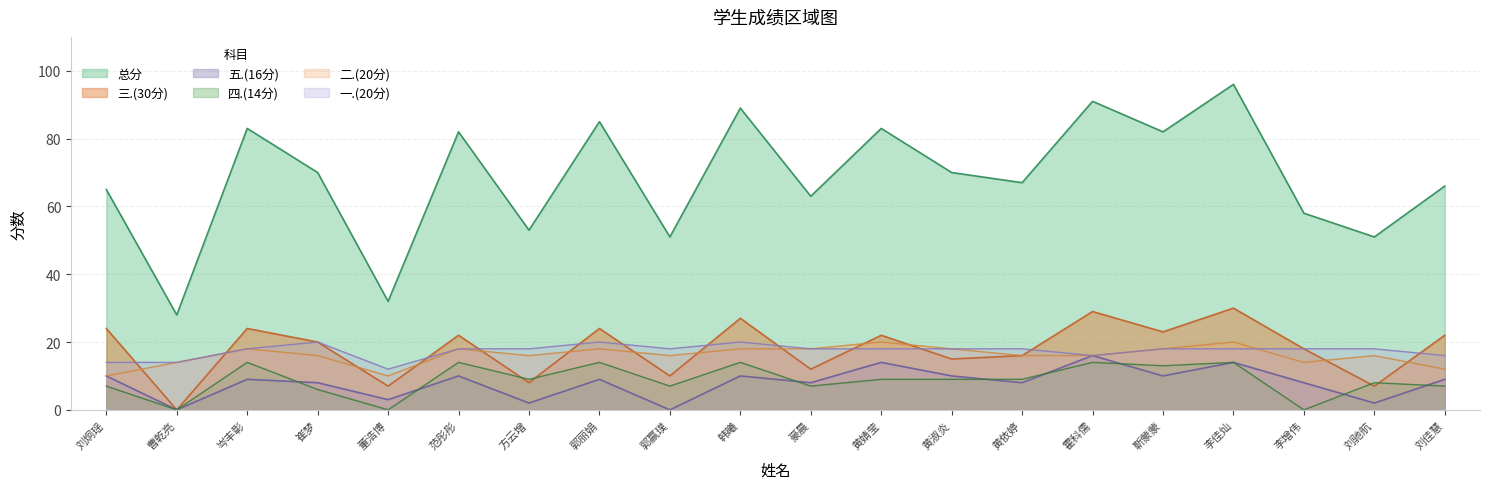

The 四.(14分) series shows 8 at 韩曦. True or false?

False